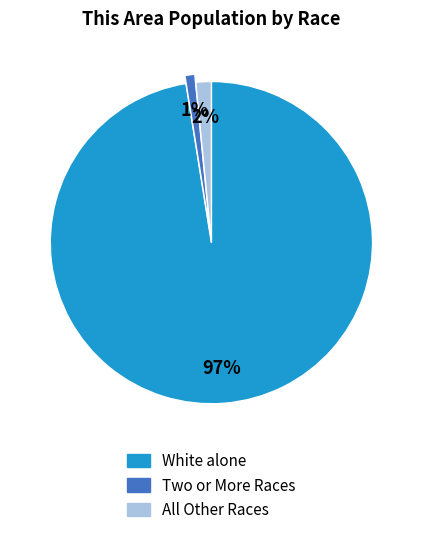

Does any single category account for the majority?

Yes